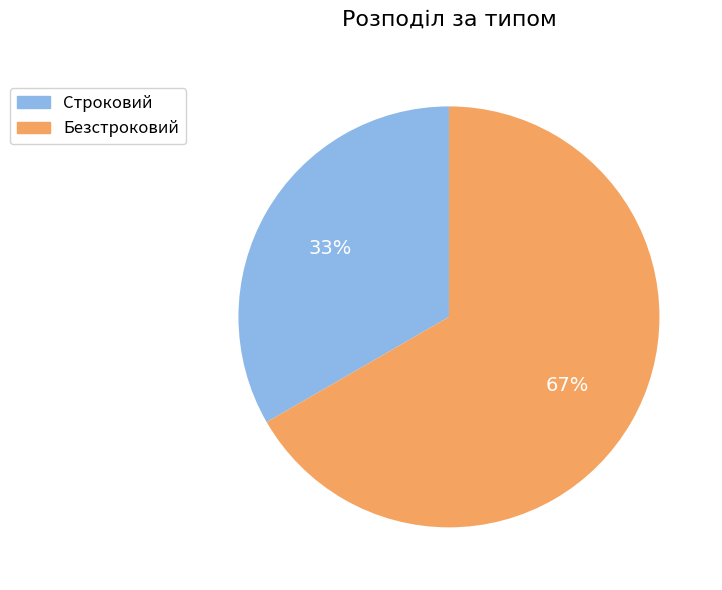

Which category has the biggest portion of the pie?

Безстроковий